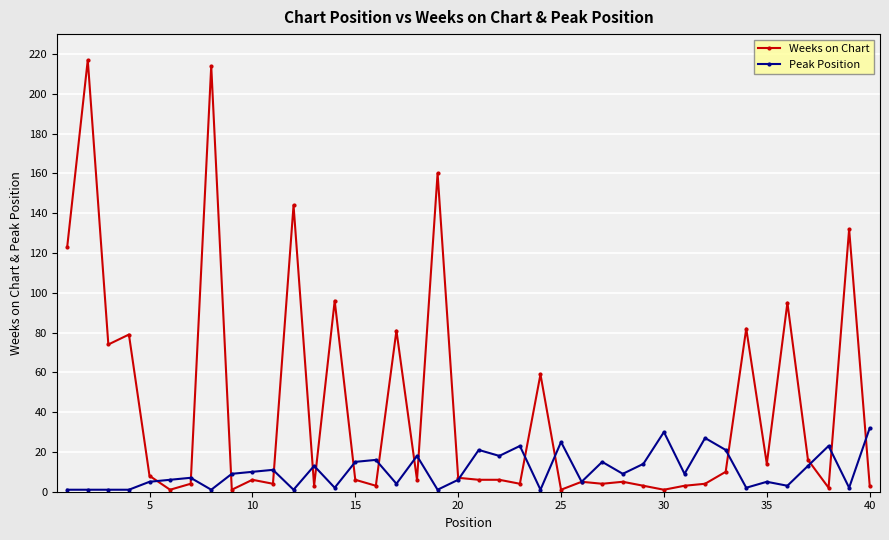

What is the maximum value shown in the chart?

217